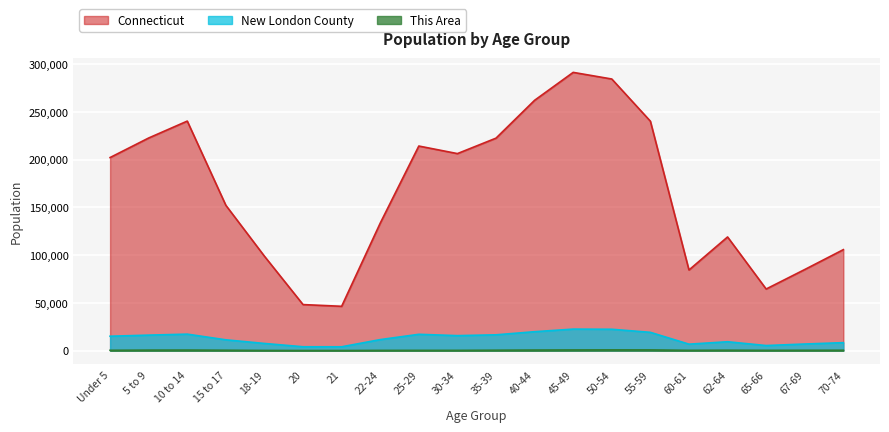

How many categories are shown in the chart?

20